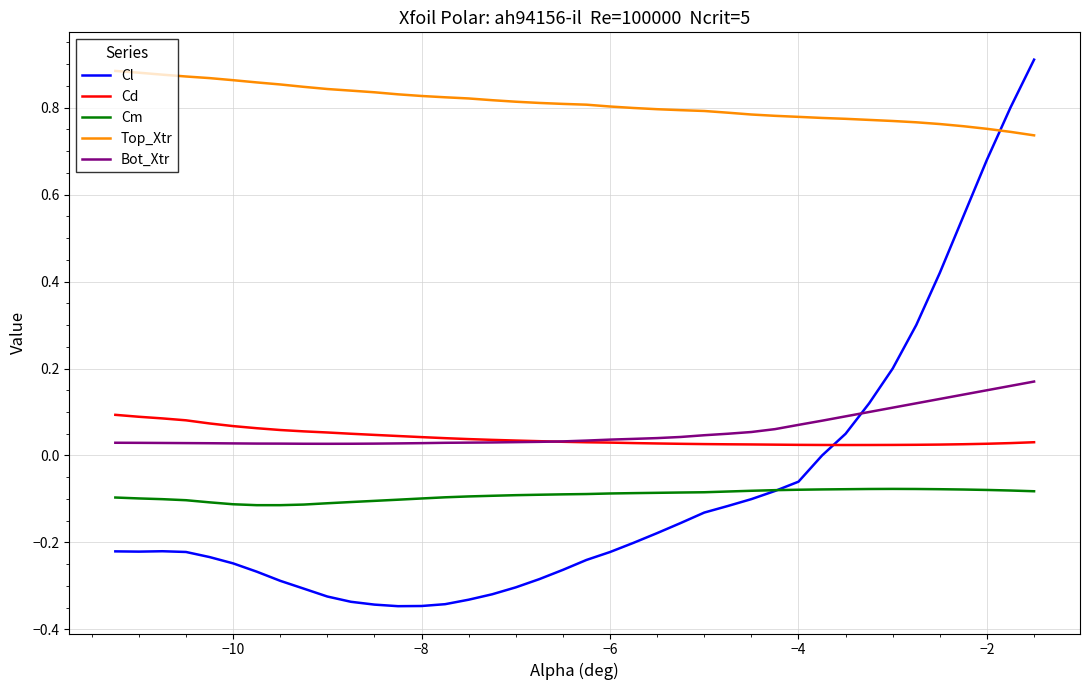

True or false: Top_Xtr and Cd cross at least once.

False